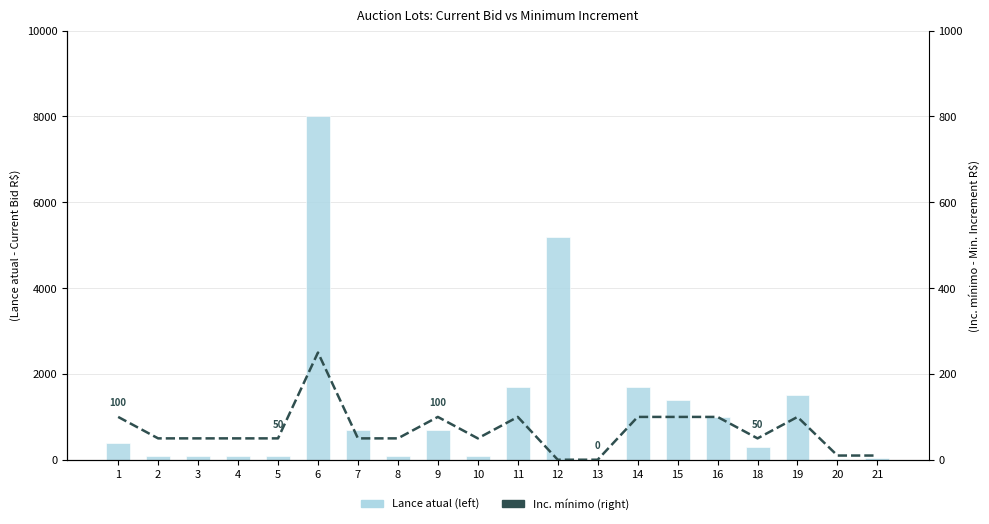

List the series in order of their peak value, lowest first.

Inc. mínimo (right), Lance atual (left)